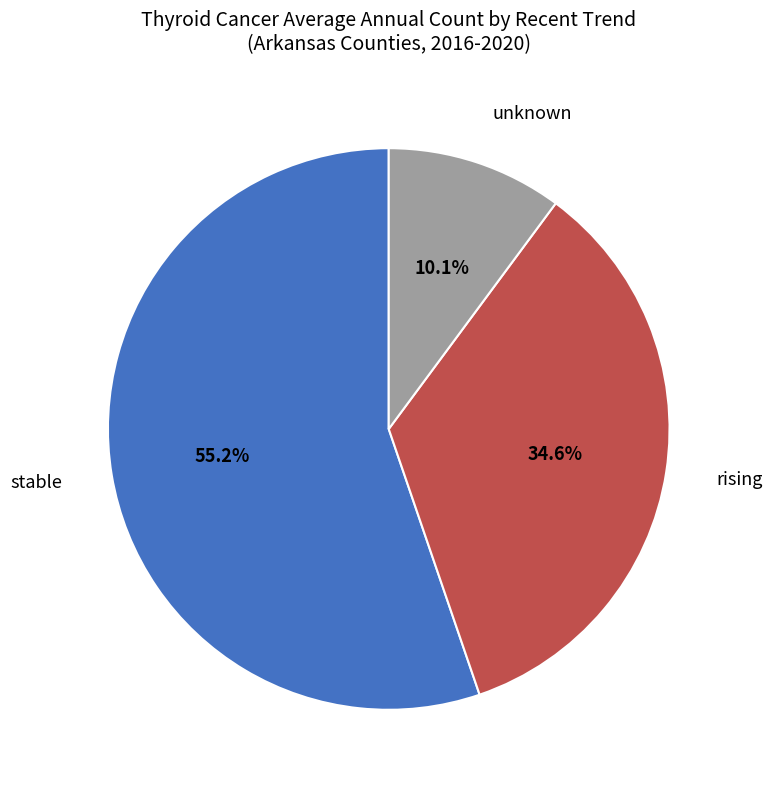

What is the total percentage of rising and stable?

89.9%